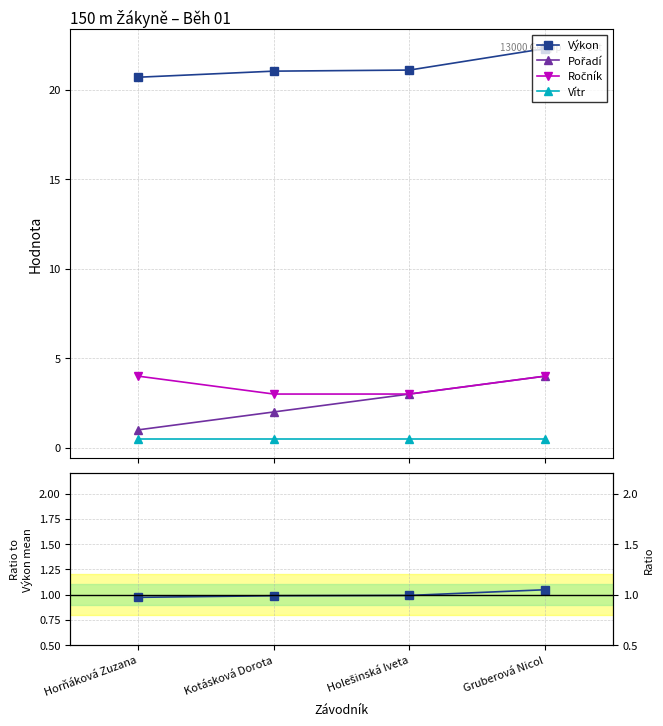

What is the label of the 1st point from the right?

Gruberová Nicol